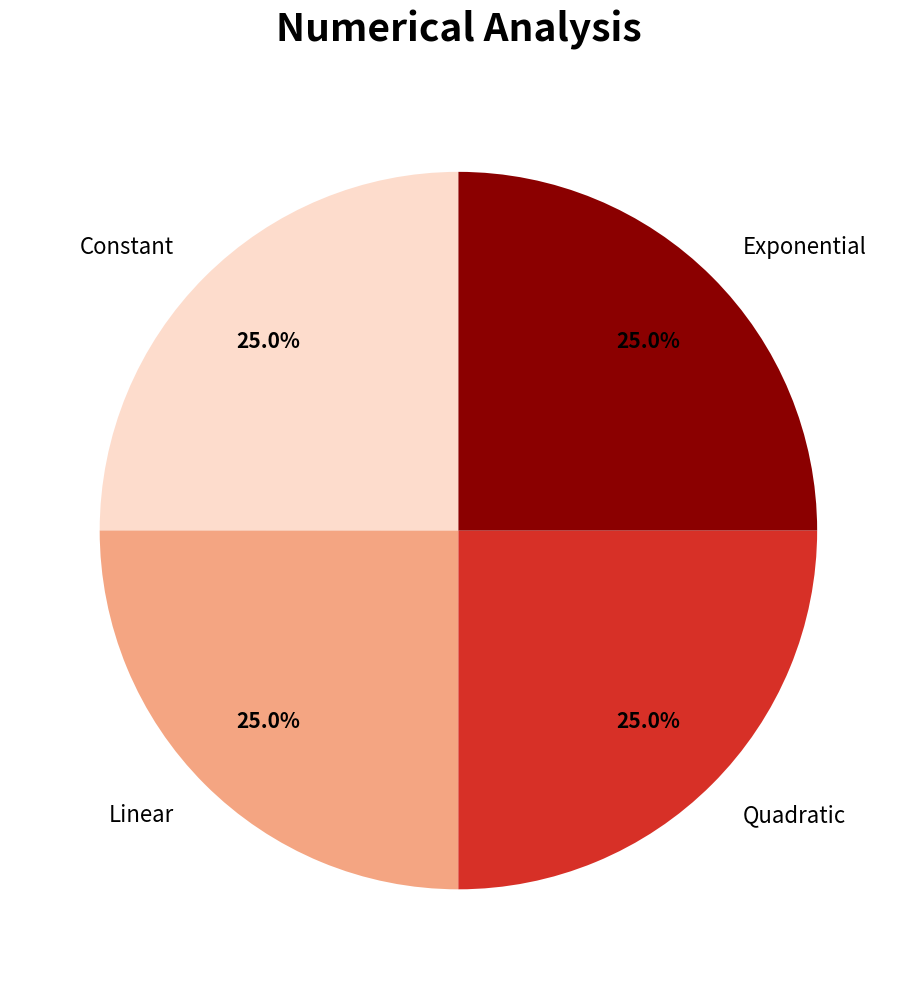

Is there any slice that represents more than half of the pie?

No